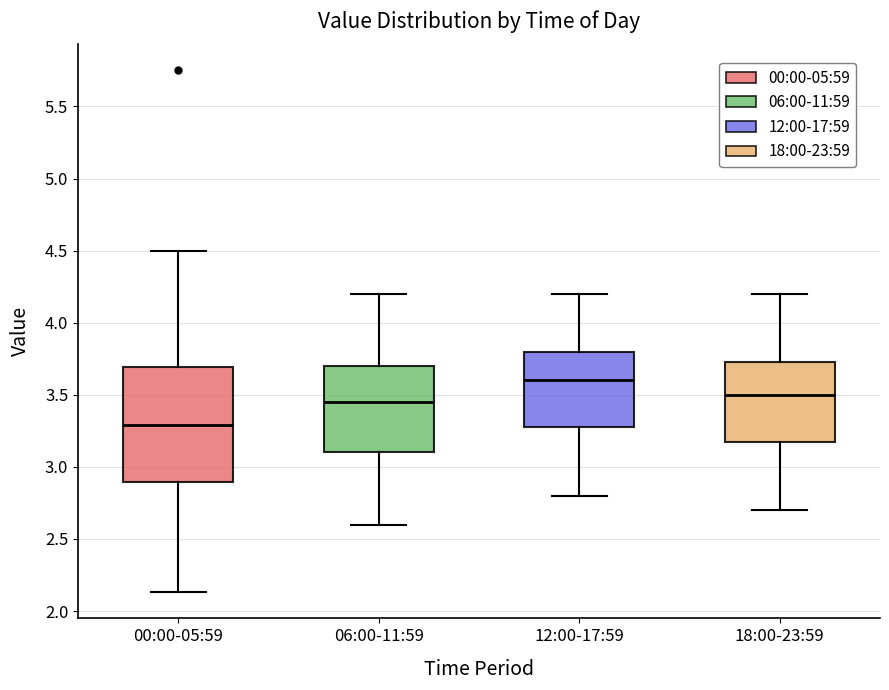

Reading left to right, transcribe this box plot: for each box, give where its median line is, the range the box spans, and where its two whiskers end, as read against the y-axis. The values are not printed on the chart, so give them approximately, as read against the axis.

00:00-05:59: median 3.30, box 2.90 to 3.70, whiskers 2.15 to 4.50
06:00-11:59: median 3.45, box 3.10 to 3.70, whiskers 2.60 to 4.20
12:00-17:59: median 3.60, box 3.30 to 3.80, whiskers 2.80 to 4.20
18:00-23:59: median 3.50, box 3.20 to 3.75, whiskers 2.70 to 4.20